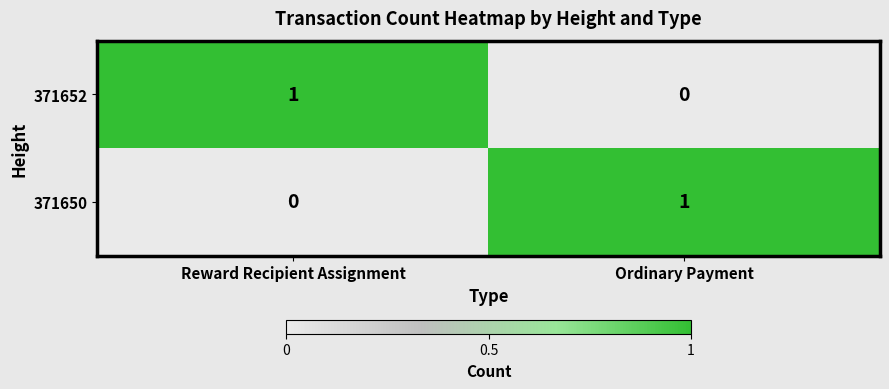

At Reward Recipient Assignment, list the series in order from largest to smallest.

371652, 371650